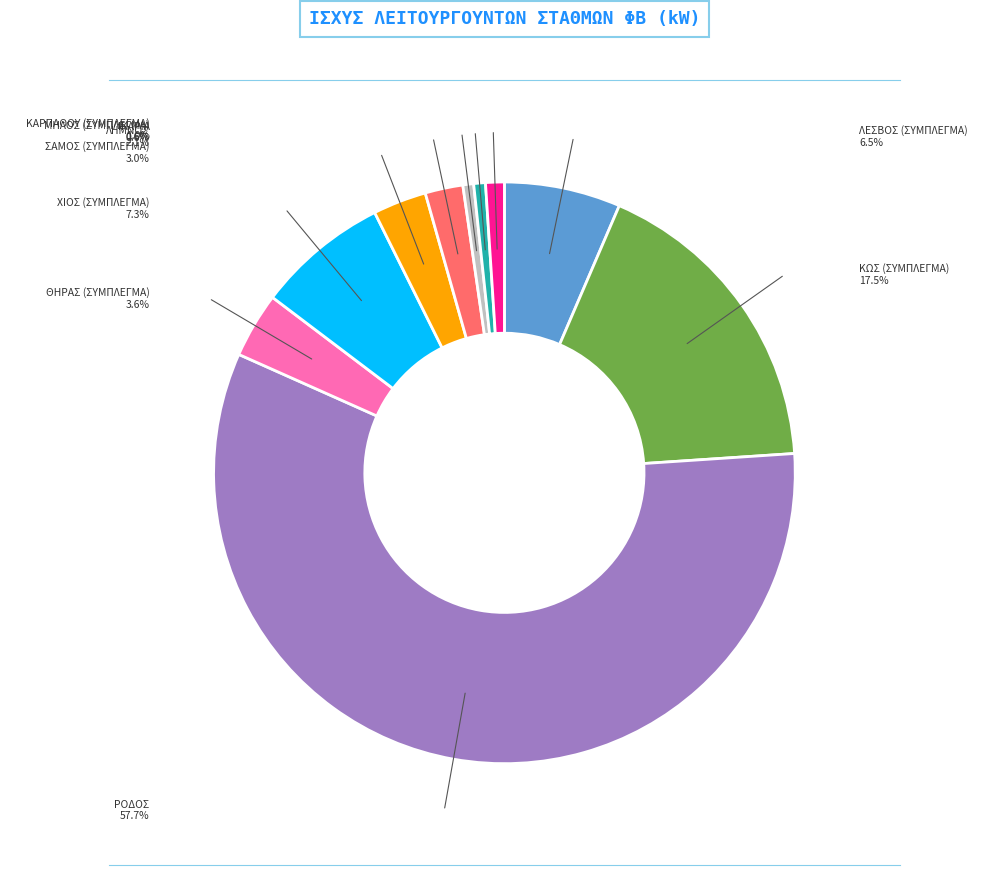

Is the sum of ΣΑΜΟΣ (ΣΥΜΠΛΕΓΜΑ) and ΙΚΑΡΙΑ greater than half?

No